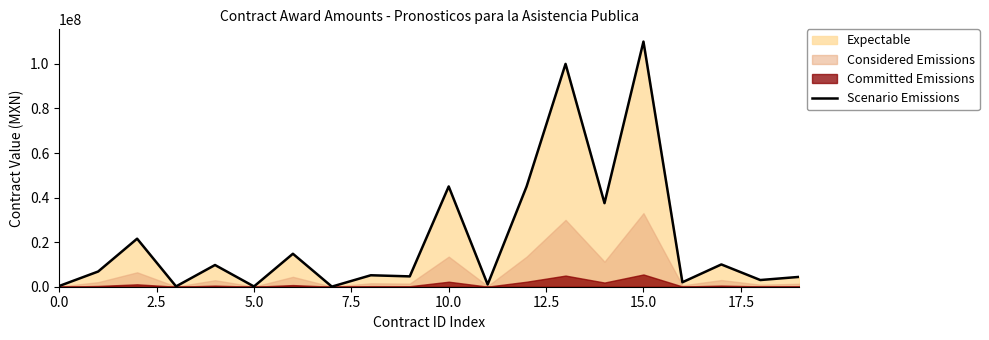

What is the maximum value for Scenario Emissions?

110000000.0